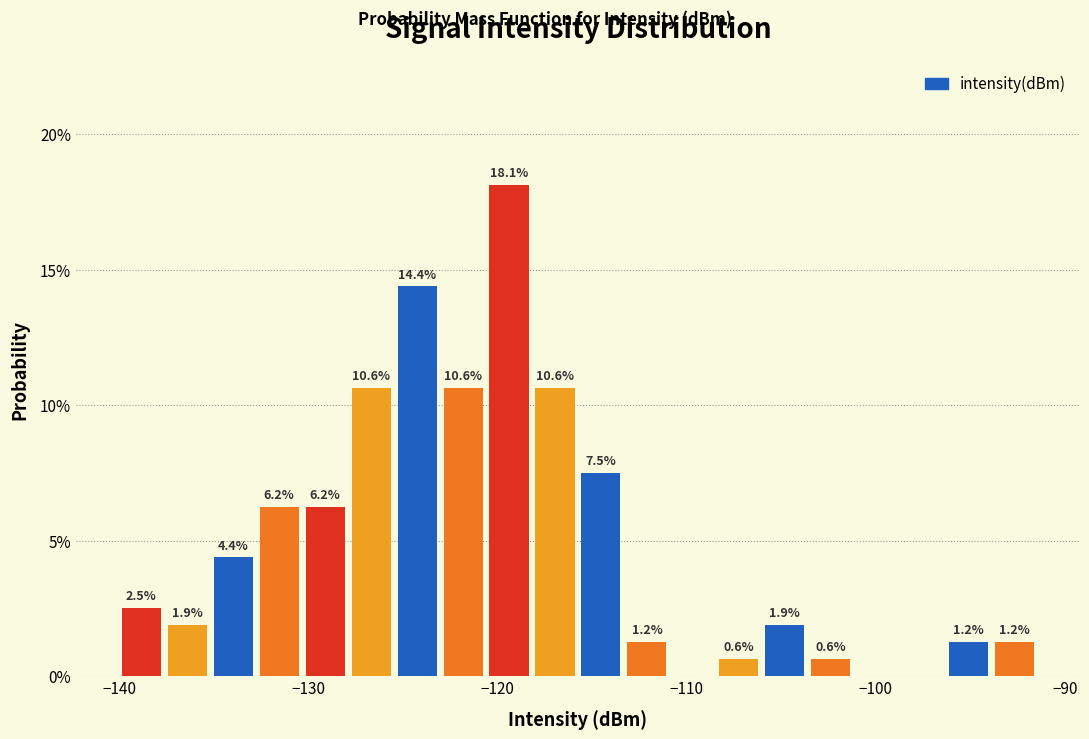

Around what value on the x-axis is the tallest bar? Give the approximate position of its centre, as read against the axis.

-119